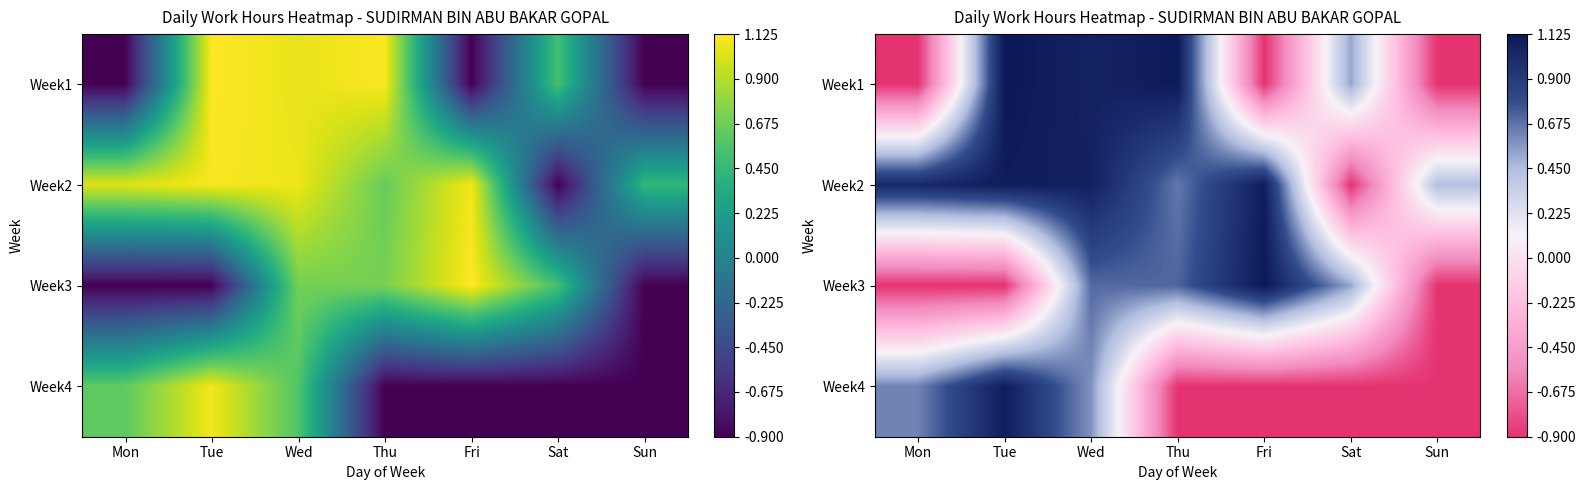

What is the difference between the highest and lowest values at Tue?

2.0